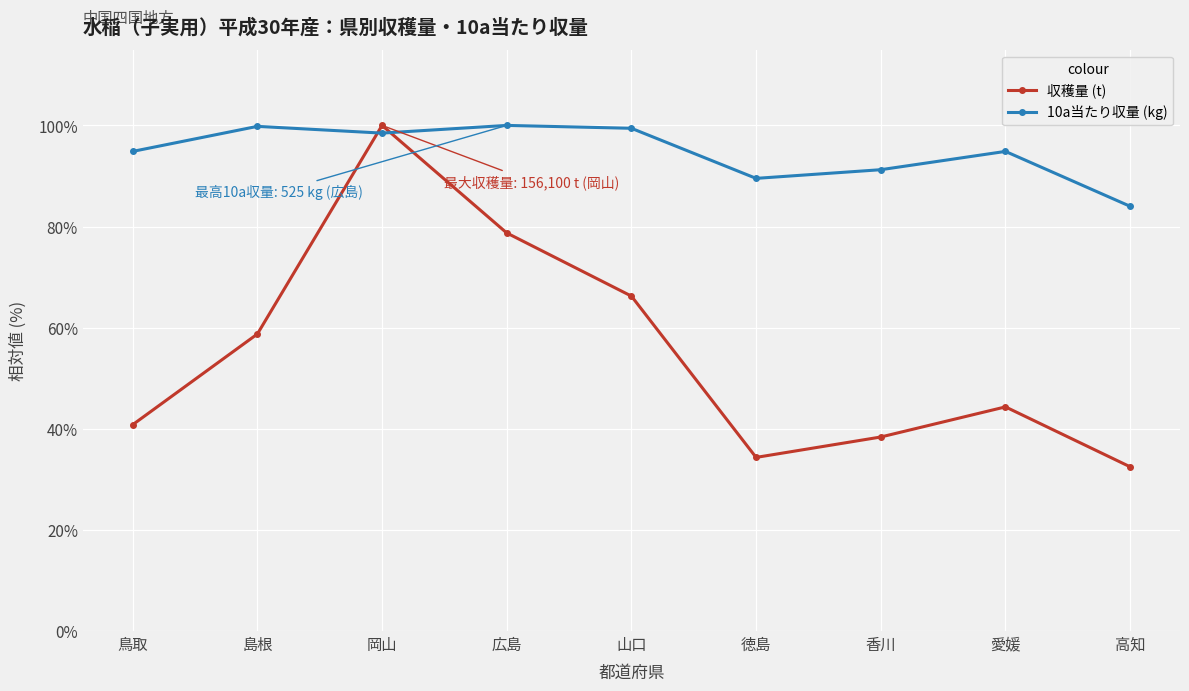

What position from the right is 高知?

1